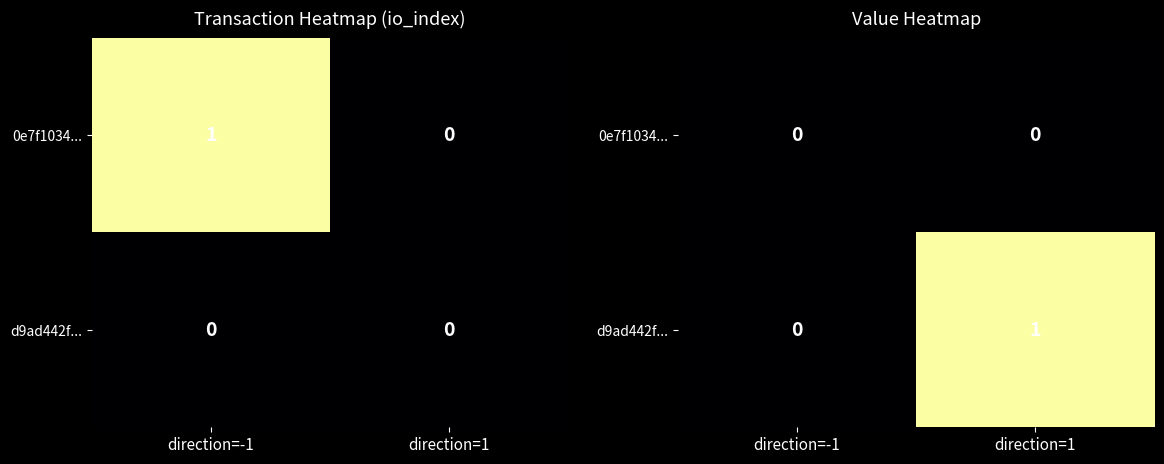

Where is d9ad442f... nearest to the value 0?

direction=-1